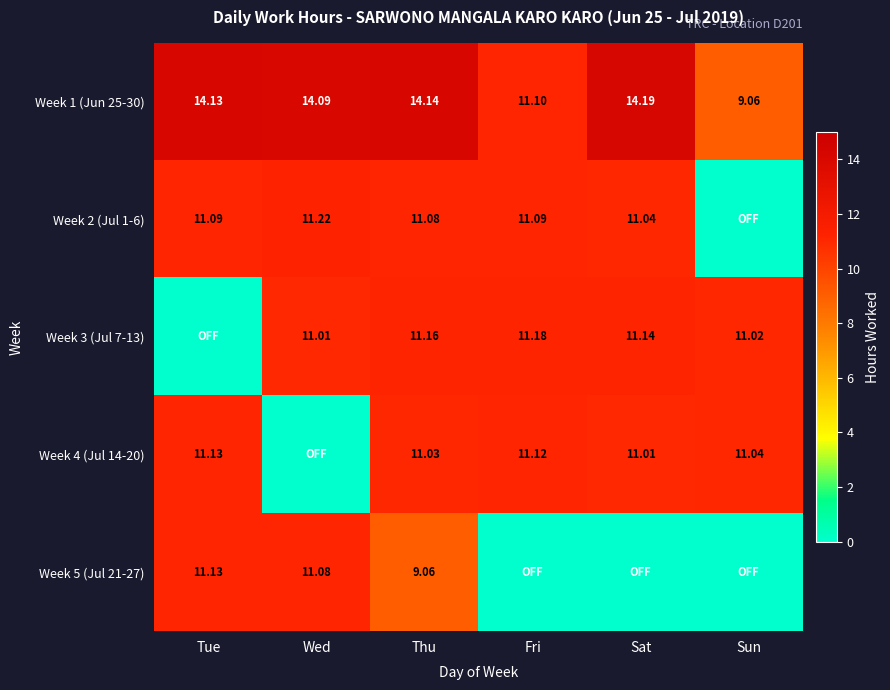

Rank the categories by Week 1 (Jun 25-30) value from highest to lowest.

Sat, Thu, Tue, Wed, Fri, Sun